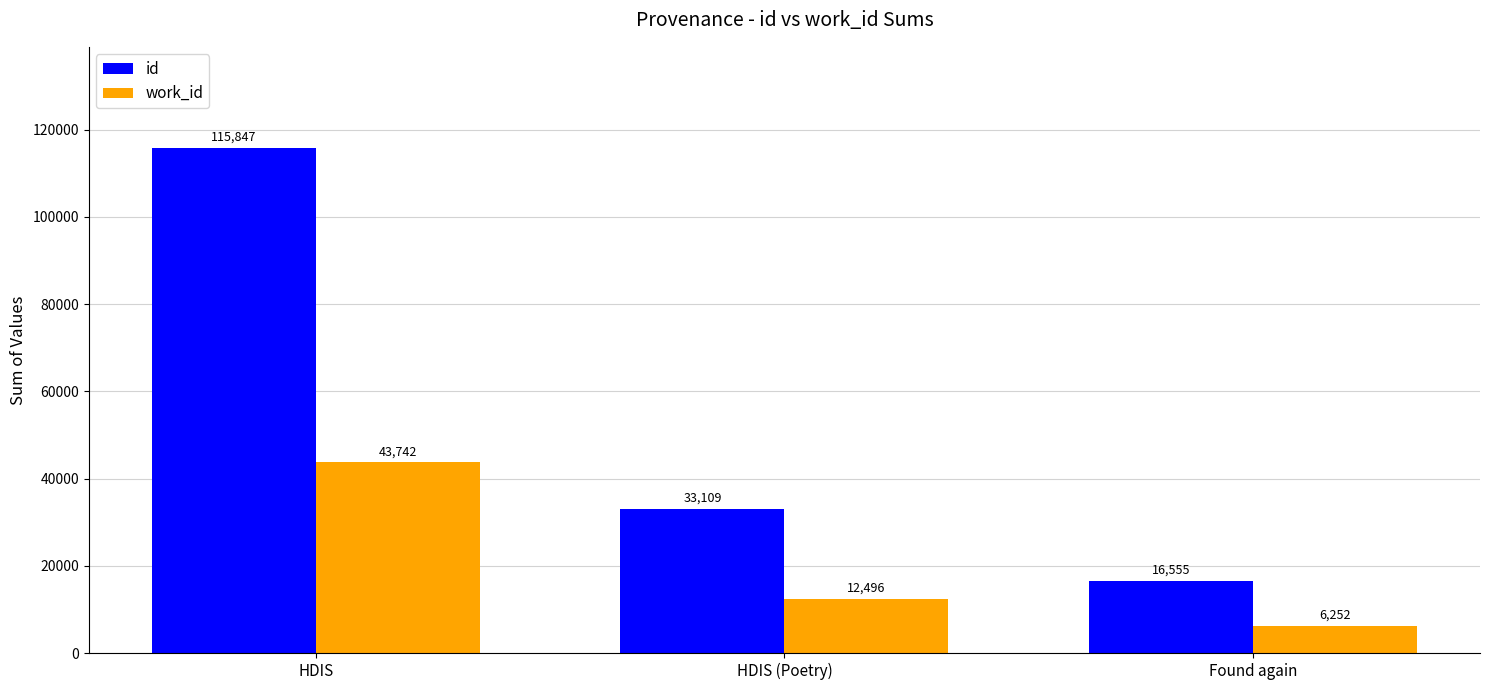

Reading left to right, list all the values displayed in this chart.

id: 115847	33109	16555
work_id: 43742	12496	6252